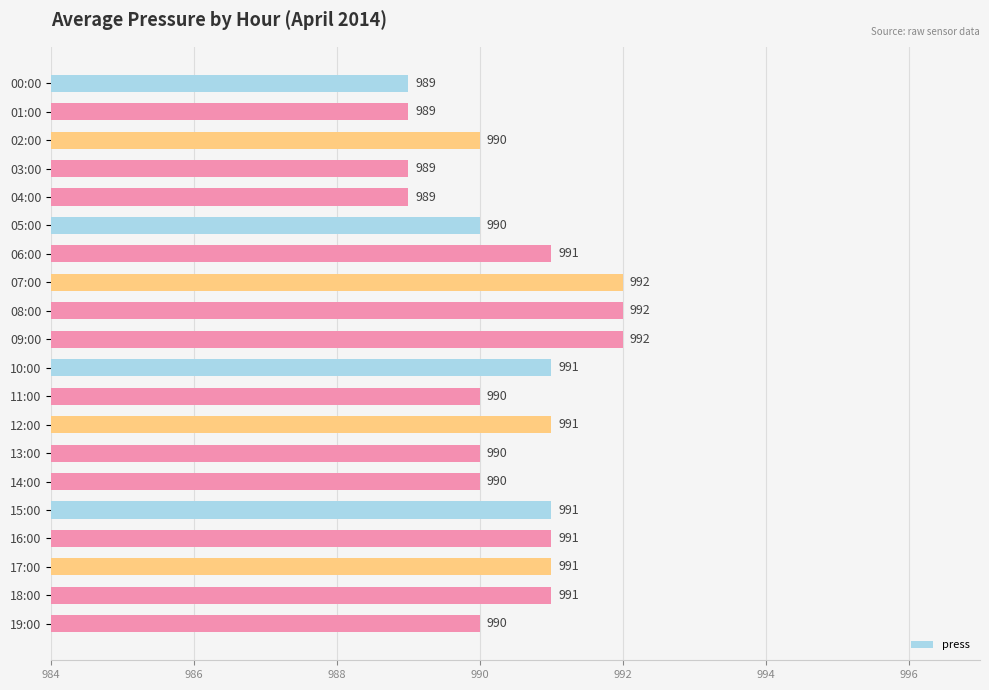

What is the greatest value displayed?

992